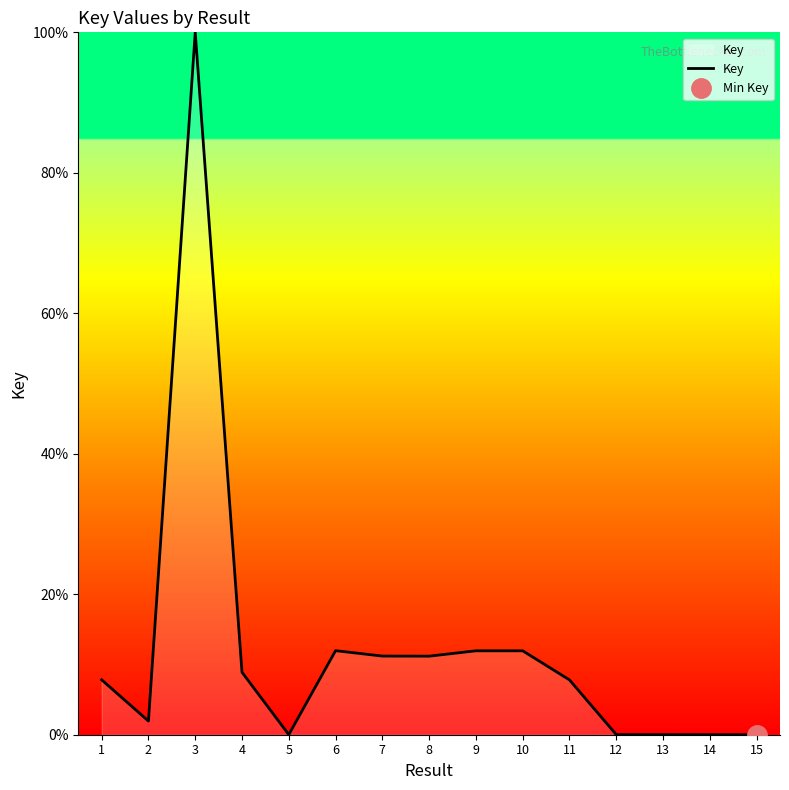

What is the difference between the values at 1 and 3?

92.2